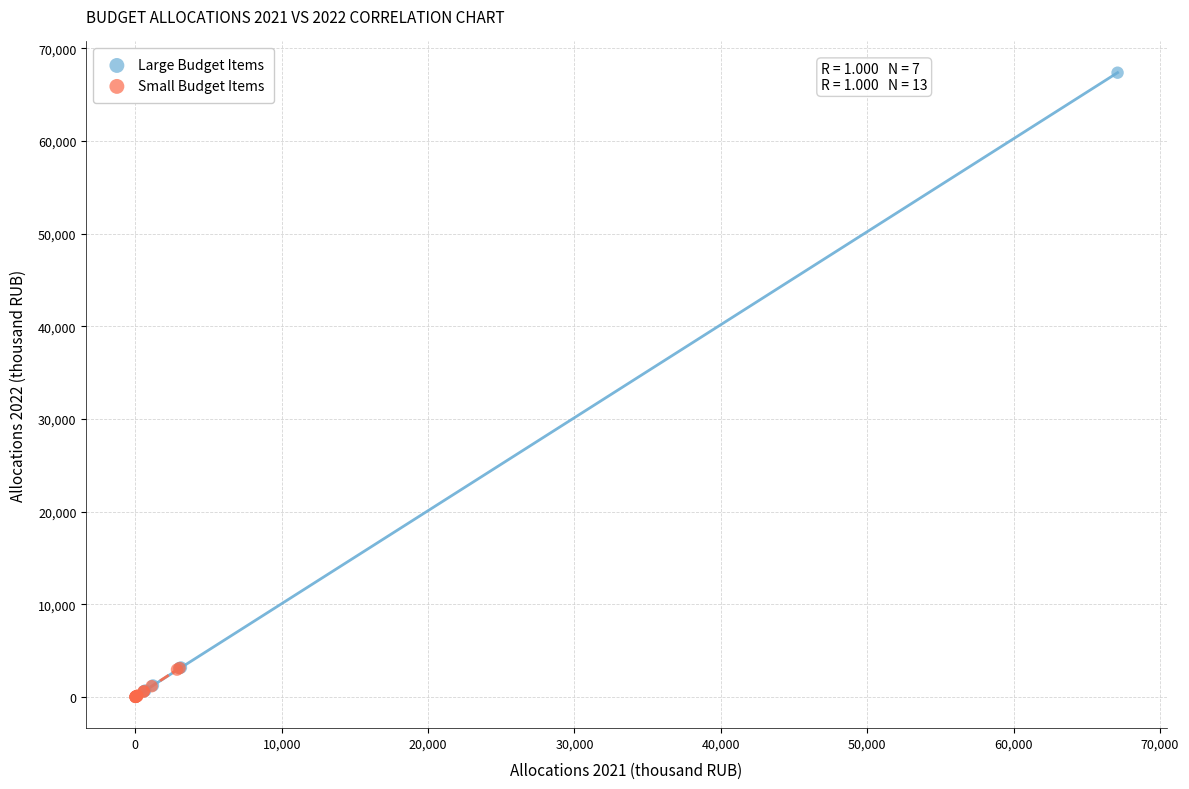

Which series has the widest spread of Y values?

Large Budget Items